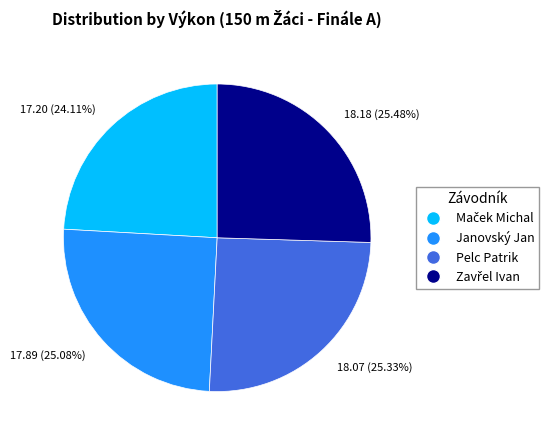

True or false: Janovský Jan accounts for 25% of the total.

True